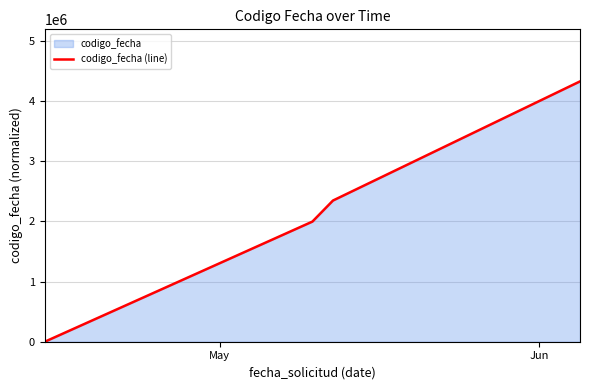

True or false: there are more than 2 points higher than both neighbors.

False